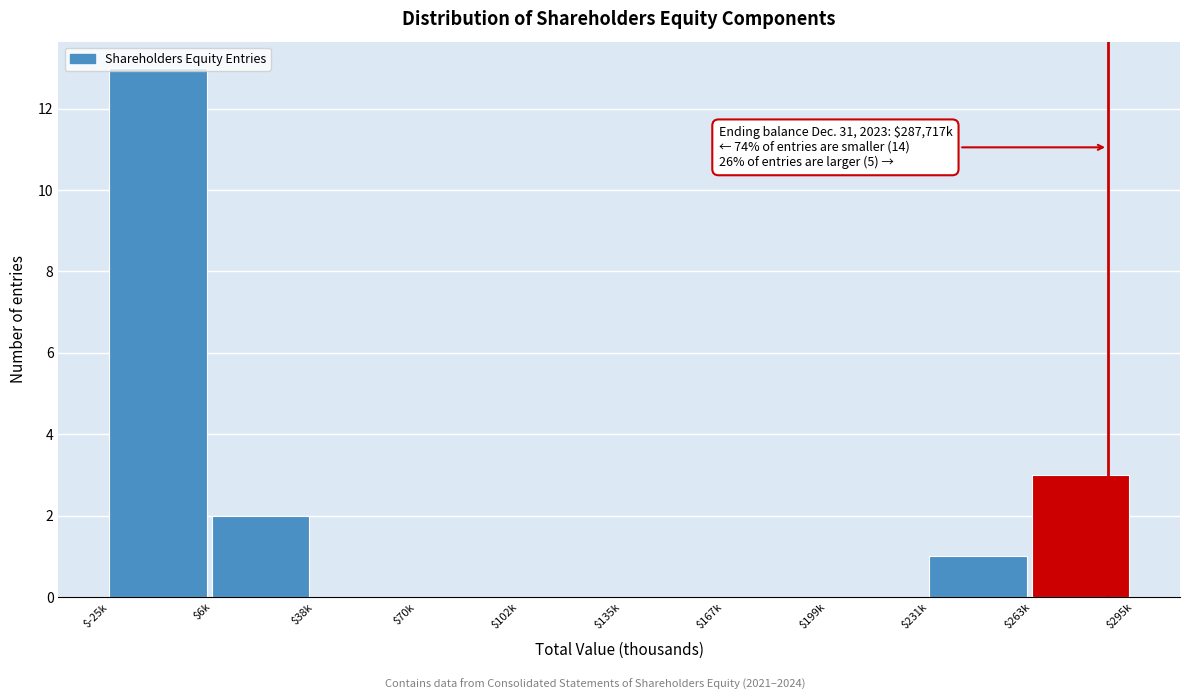

The value at $135k is 4. True or false?

False